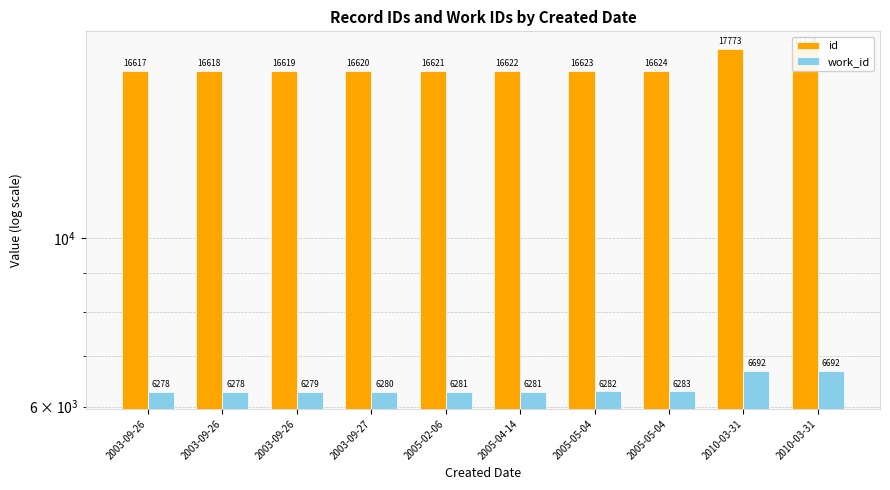

How many bars are there in each group?

2